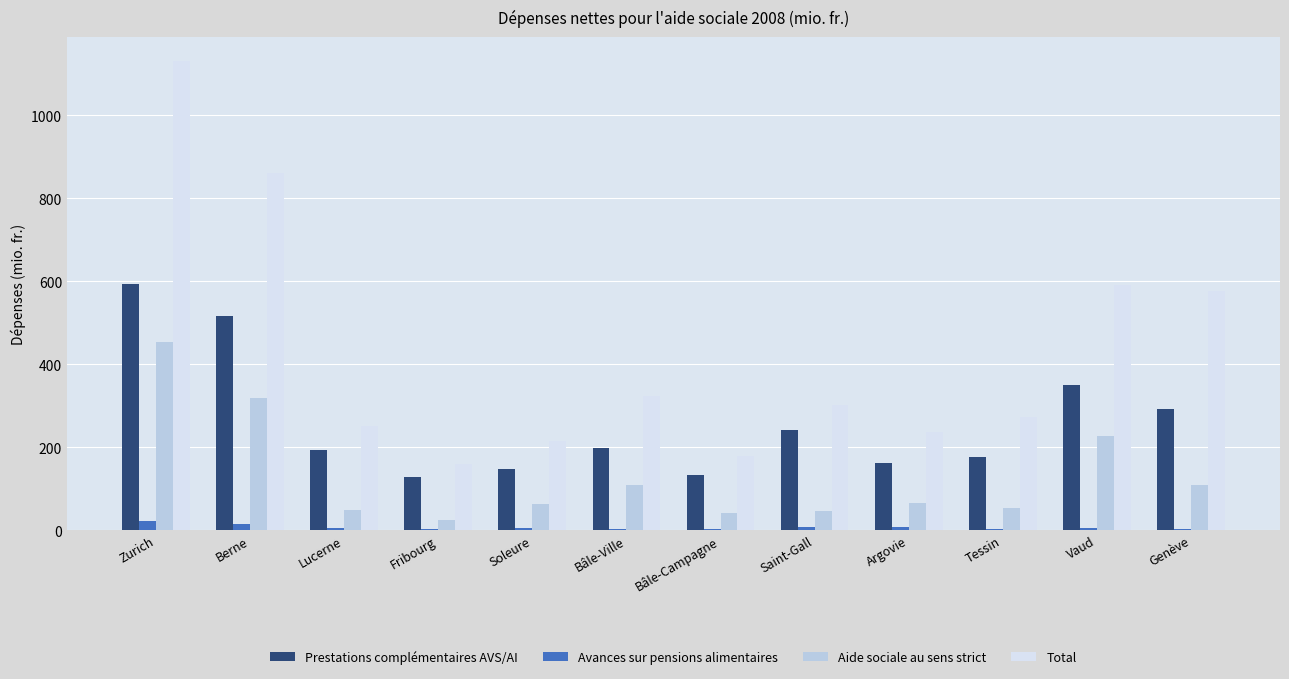

At which category is the sum across all series the highest?

Zurich